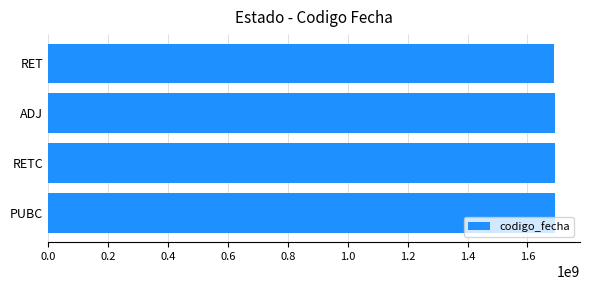

Is it true that the value at ADJ is 2969798340?

False